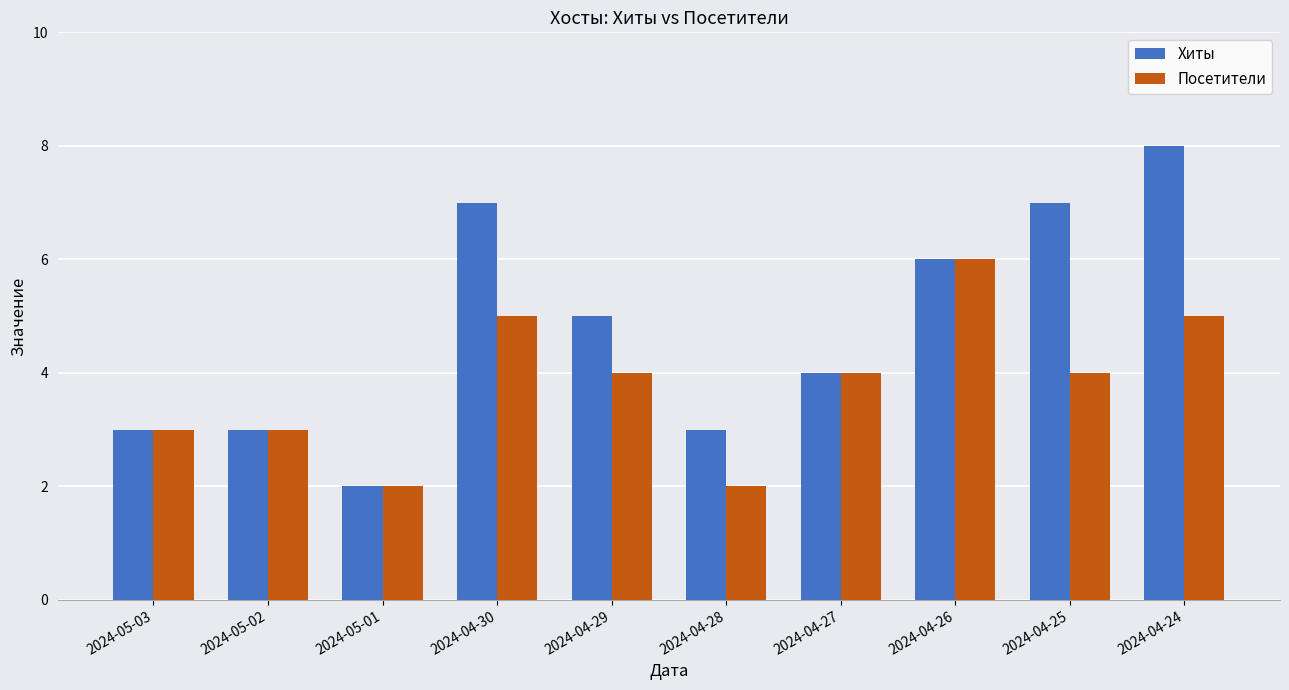

Is it true that Хиты equals 3 at 2024-05-01?

False